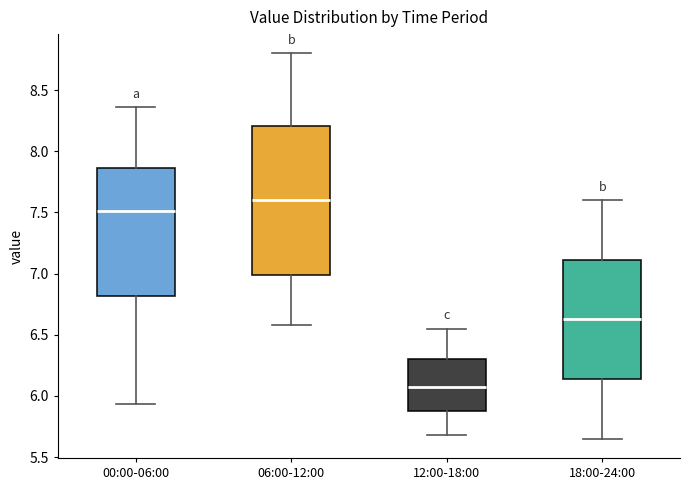

Reading left to right, read every box against the y-axis: the position of its median line, the range the box covers, and the ends of its whiskers. The values are not printed on the chart, so give them approximately, as read against the axis.

00:00-06:00: median 7.50, box 6.80 to 7.85, whiskers 5.95 to 8.35
06:00-12:00: median 7.60, box 7.00 to 8.20, whiskers 6.60 to 8.80
12:00-18:00: median 6.05, box 5.90 to 6.30, whiskers 5.70 to 6.55
18:00-24:00: median 6.65, box 6.15 to 7.10, whiskers 5.65 to 7.60